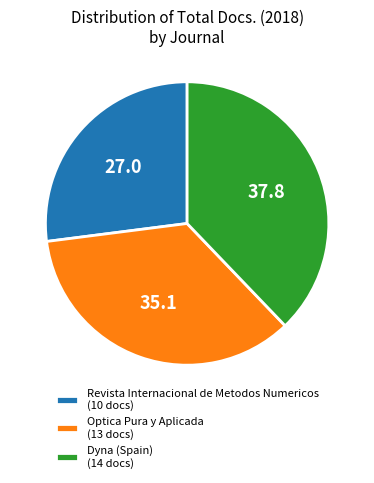

What is the largest slice in the pie chart?

Dyna (Spain)